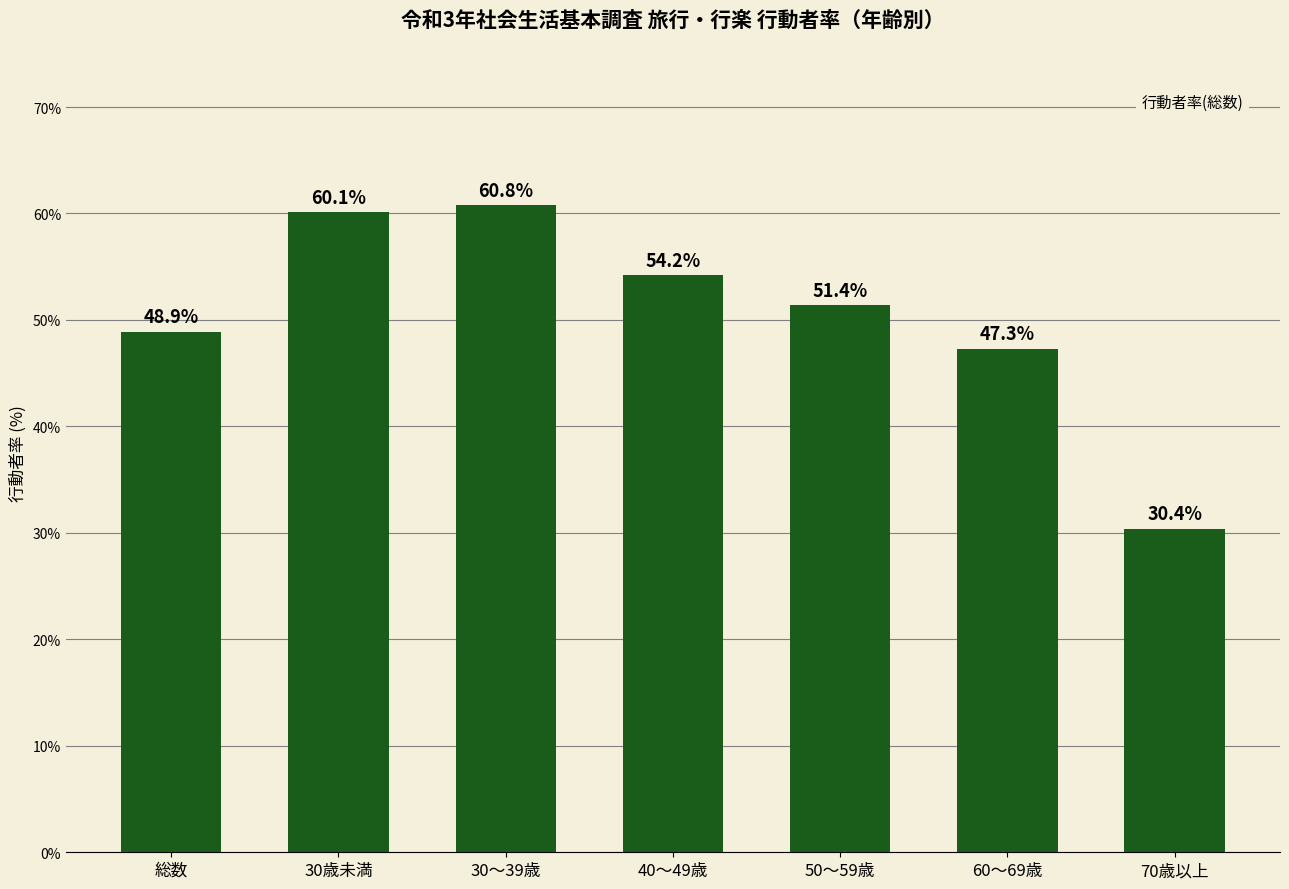

At which label does the data first exceed 51?

30歳未満